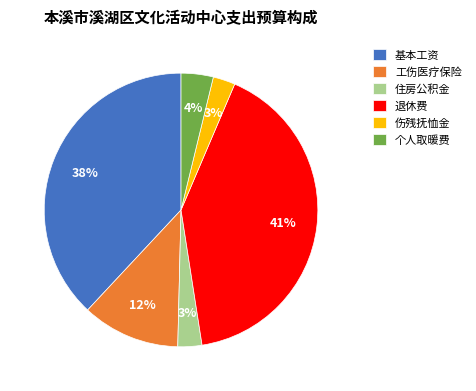

To the nearest percent, what is the difference between the 基本工资 and 个人取暖费 slice percentages?

34%